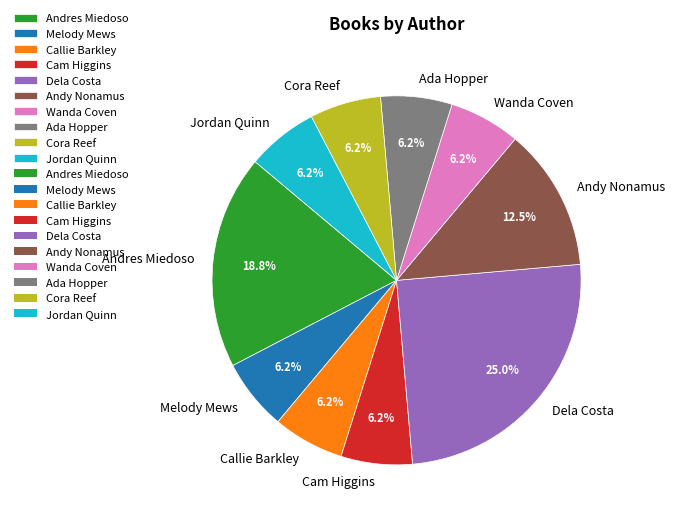

How much of the chart is everything except Andy Nonamus?

87.5%